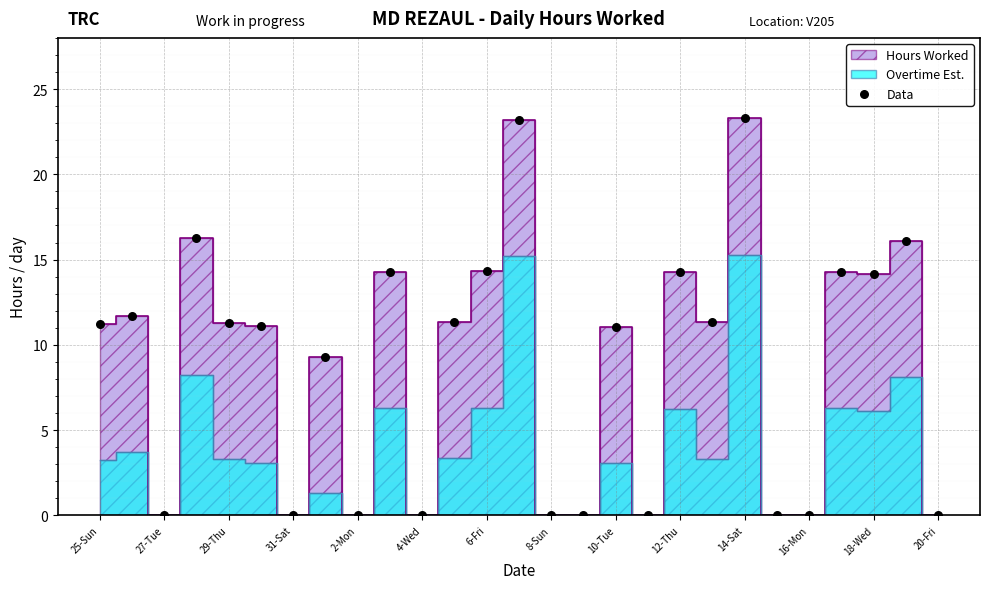

What is the range of Y values (max minus min)?

23.3